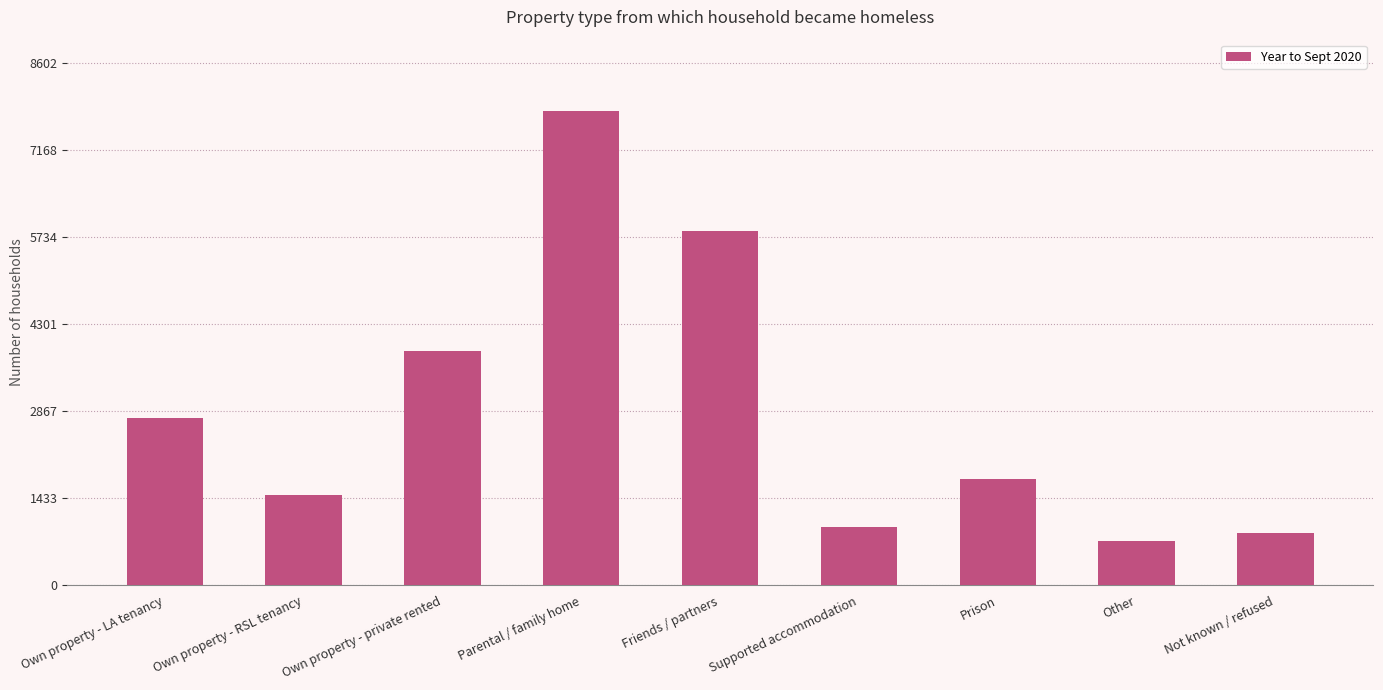

How many distinct data groups are displayed?

1